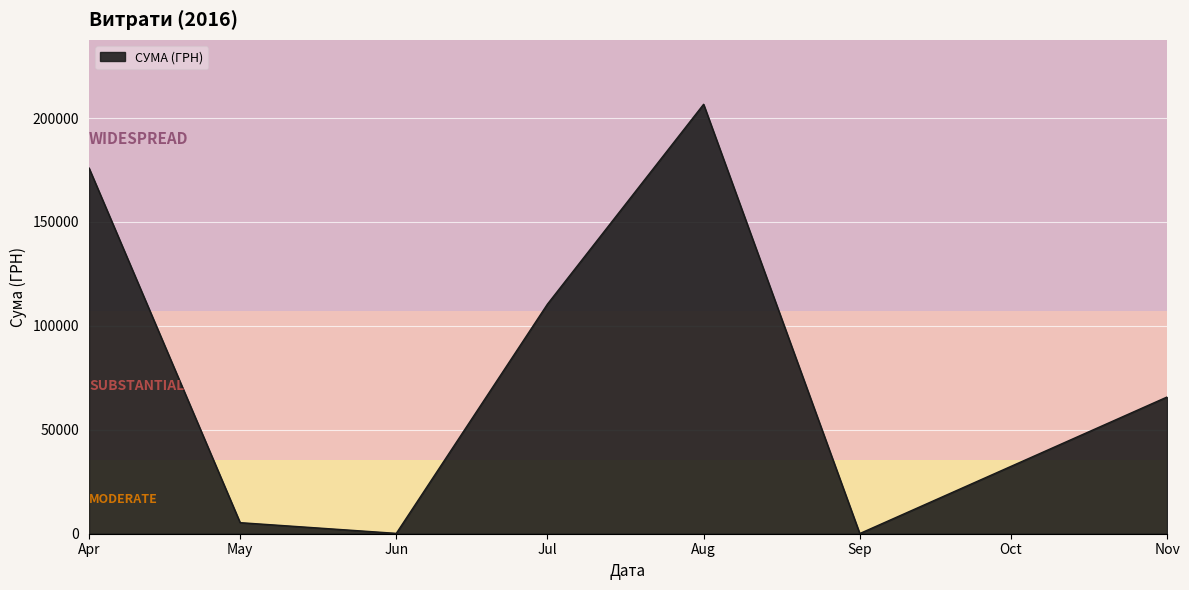

Which category has the highest value across all series?

Aug